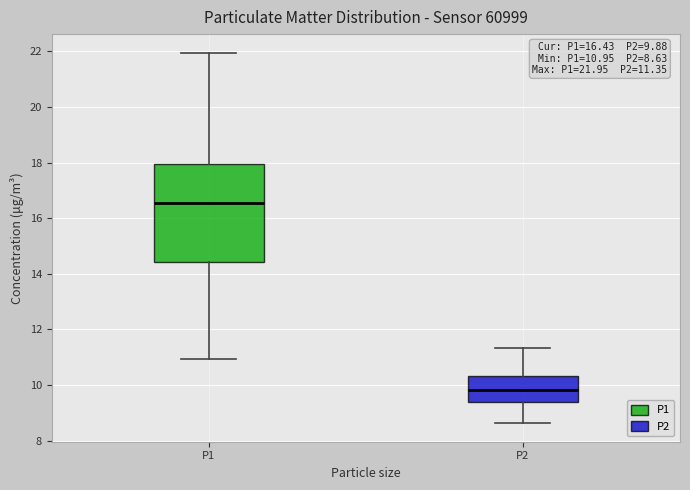

Which box is the tallest, from its lower edge to its upper edge?

P1